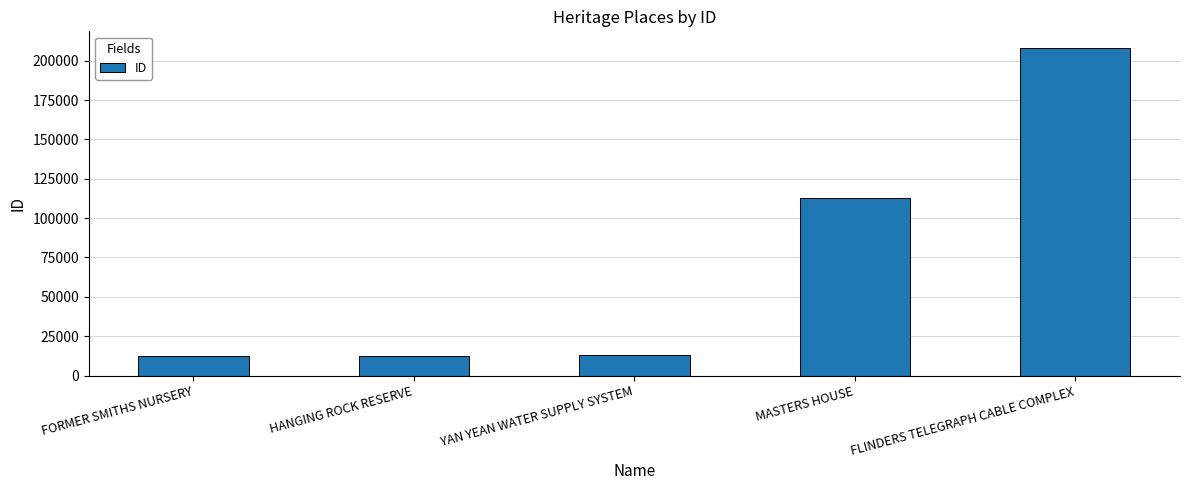

What is the difference between the second highest and second lowest values?

100143